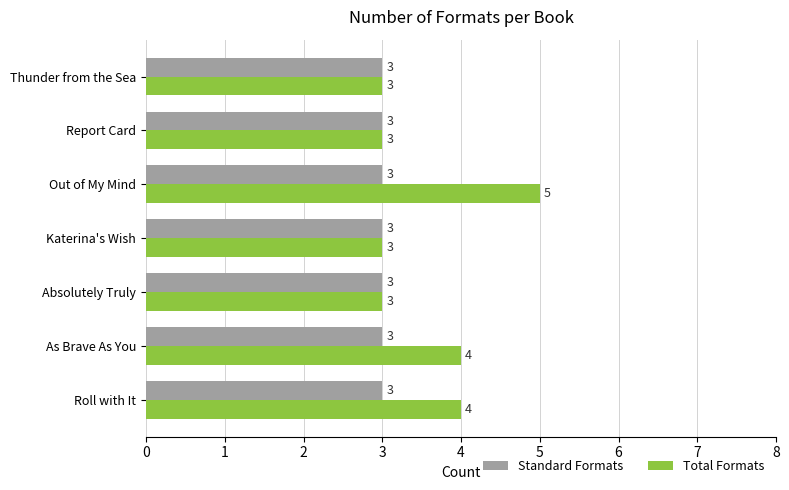

The value of Standard Formats at Thunder from the Sea is 1. True or false?

False